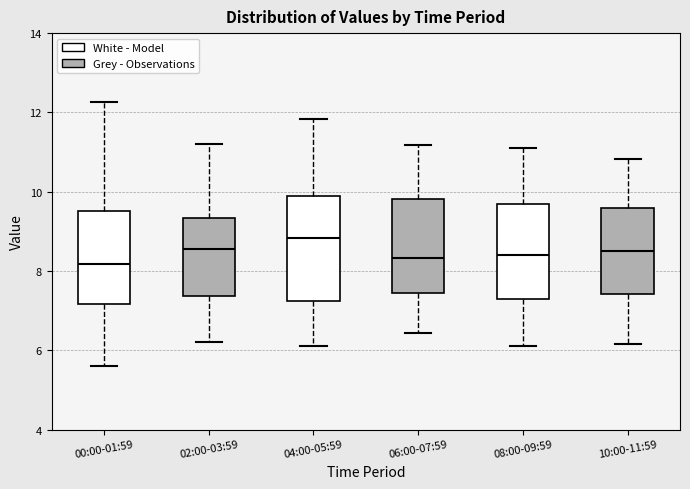

Reading left to right, read every box against the y-axis: the position of its median line, the range the box covers, and the ends of its whiskers. The values are not printed on the chart, so give them approximately, as read against the axis.

00:00-01:59: median 8.2, box 7.2 to 9.6, whiskers 5.6 to 12.2
02:00-03:59: median 8.6, box 7.4 to 9.4, whiskers 6.2 to 11.2
04:00-05:59: median 8.8, box 7.2 to 9.8, whiskers 6.2 to 11.8
06:00-07:59: median 8.4, box 7.4 to 9.8, whiskers 6.4 to 11.2
08:00-09:59: median 8.4, box 7.4 to 9.8, whiskers 6.2 to 11.2
10:00-11:59: median 8.6, box 7.4 to 9.6, whiskers 6.2 to 10.8